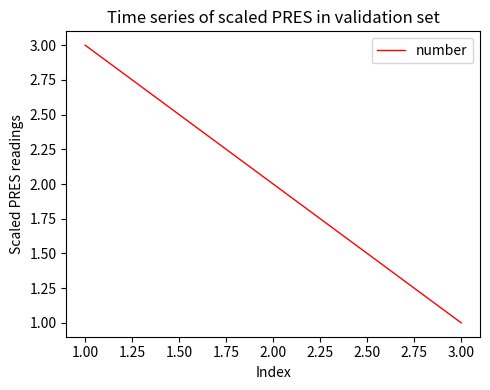

What is the sum of all values?

6